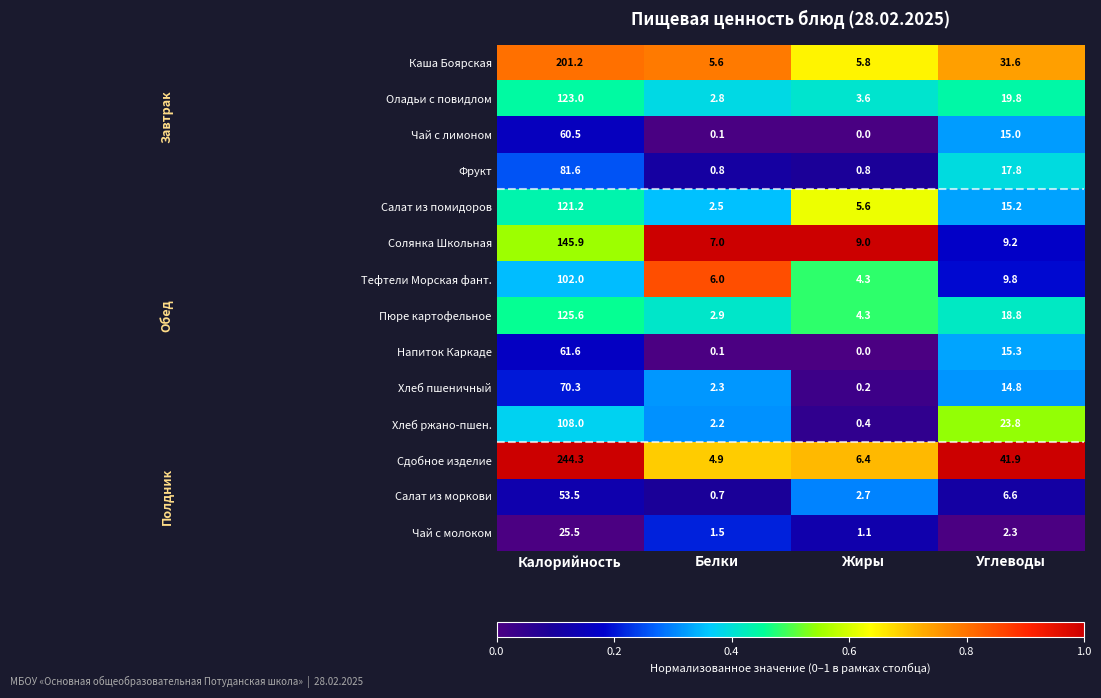

The Салат из помидоров series shows 2.5 at Белки. True or false?

True